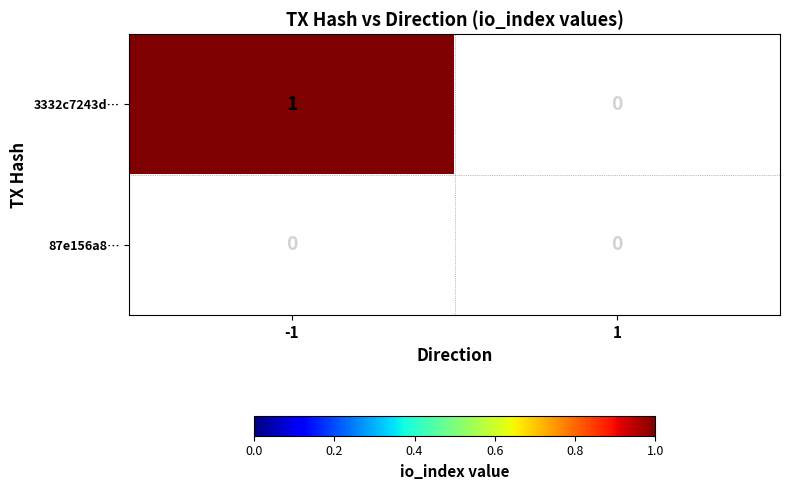

Read the 3332c7243d53cace909b4dbc0f72c6b2e4ca9fc value at -1.

1